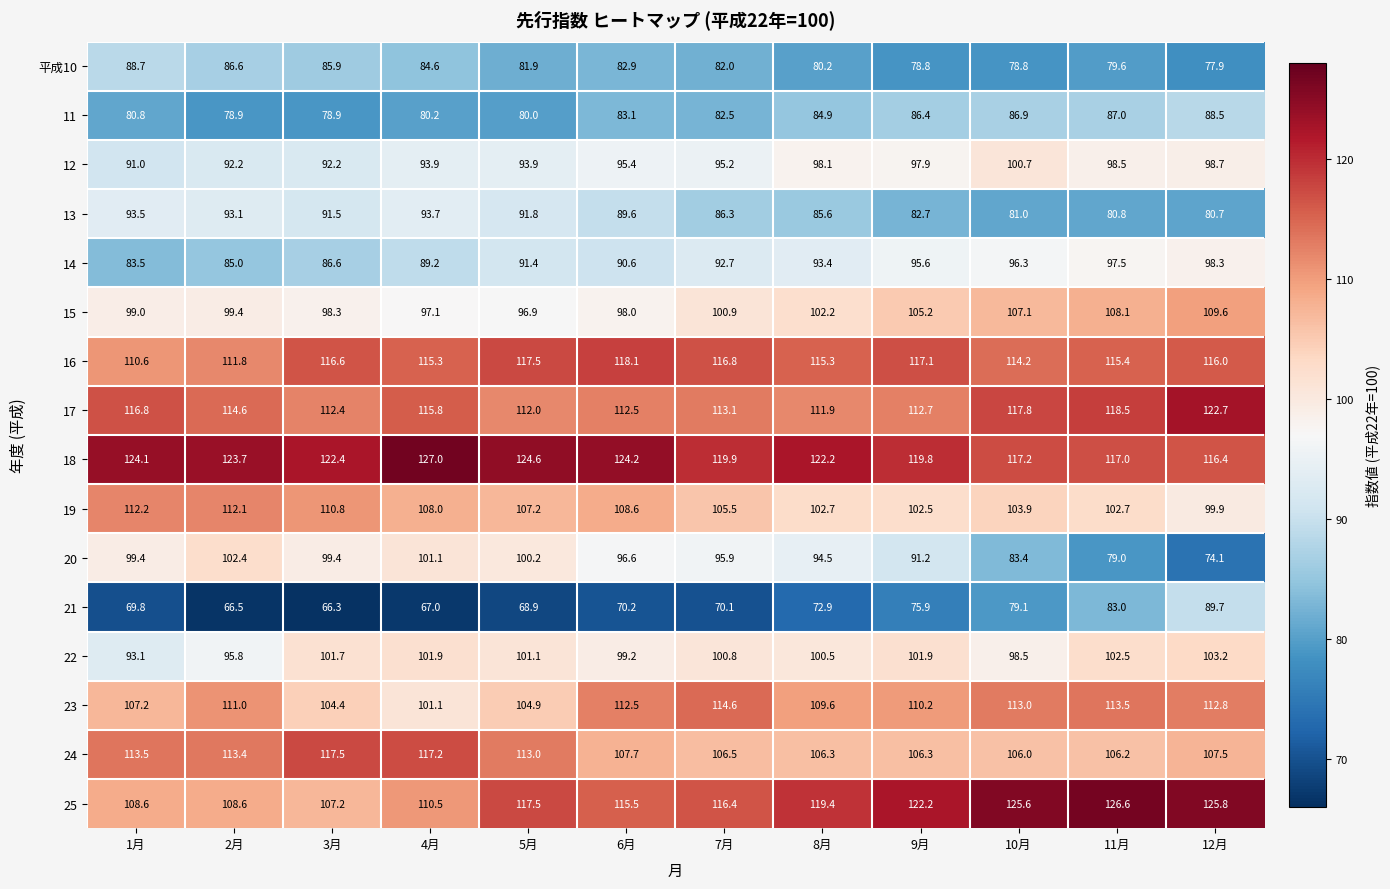

Rank the series at 7月 from lowest to highest value.

21, 平成10, 11, 13, 14, 12, 20, 22, 15, 19, 24, 17, 23, 25, 16, 18